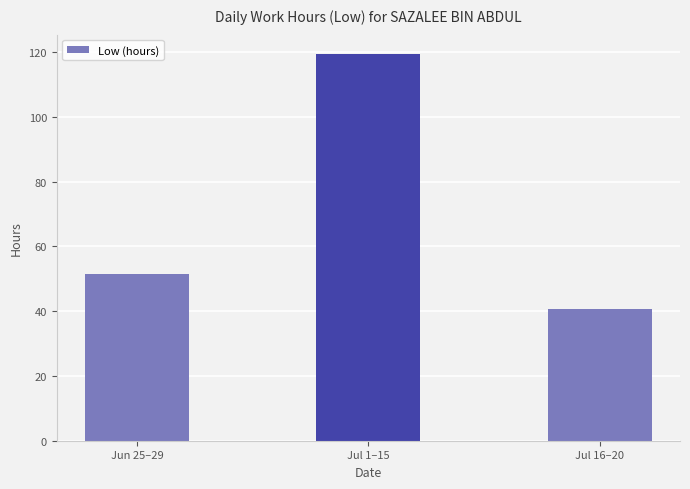

Between Jul 16–20 and Jul 1–15, which is larger?

Jul 1–15